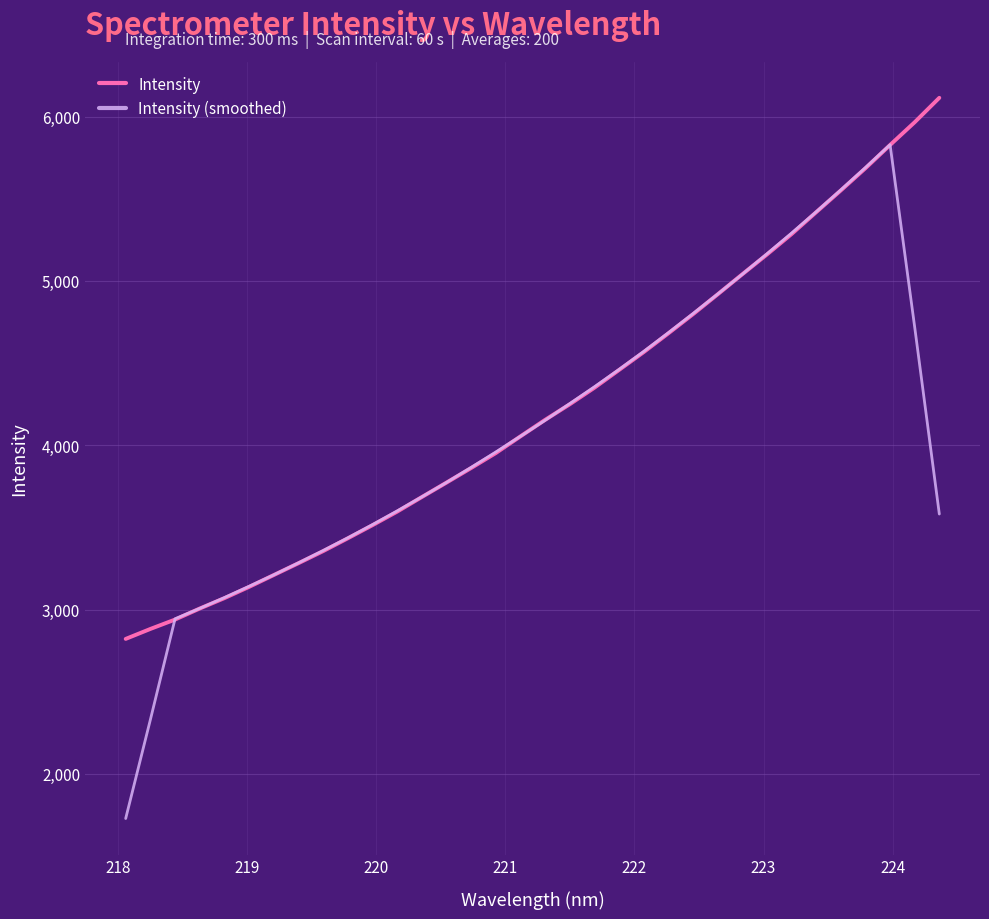

Rank the series by their maximum value, from highest to lowest.

Intensity, Intensity (smoothed)